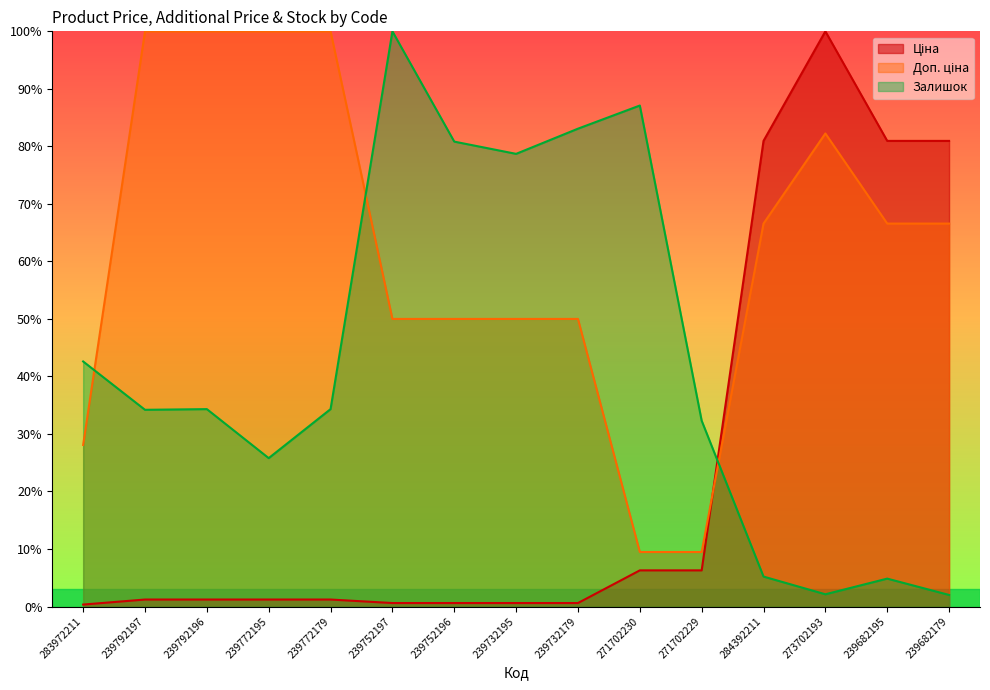

What is the average value of the Ціна series?

24.2